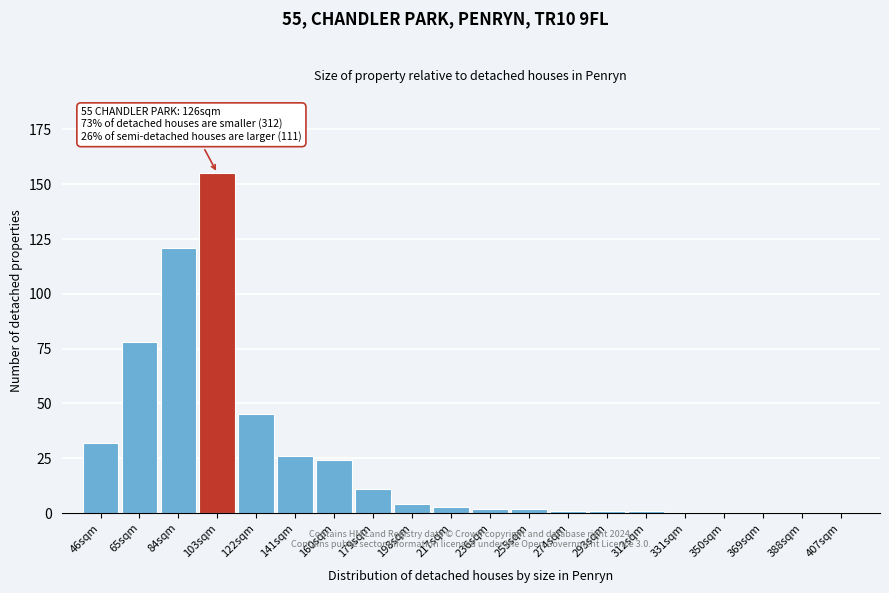

Reading left to right, list all the values displayed in this chart.

46sqm=32	65sqm=78	84sqm=121	103sqm=155	122sqm=45	141sqm=26	160sqm=24	179sqm=11	198sqm=4	217sqm=3	236sqm=2	255sqm=2	274sqm=1	293sqm=1	312sqm=1	331sqm=0	350sqm=0	369sqm=0	388sqm=0	407sqm=0